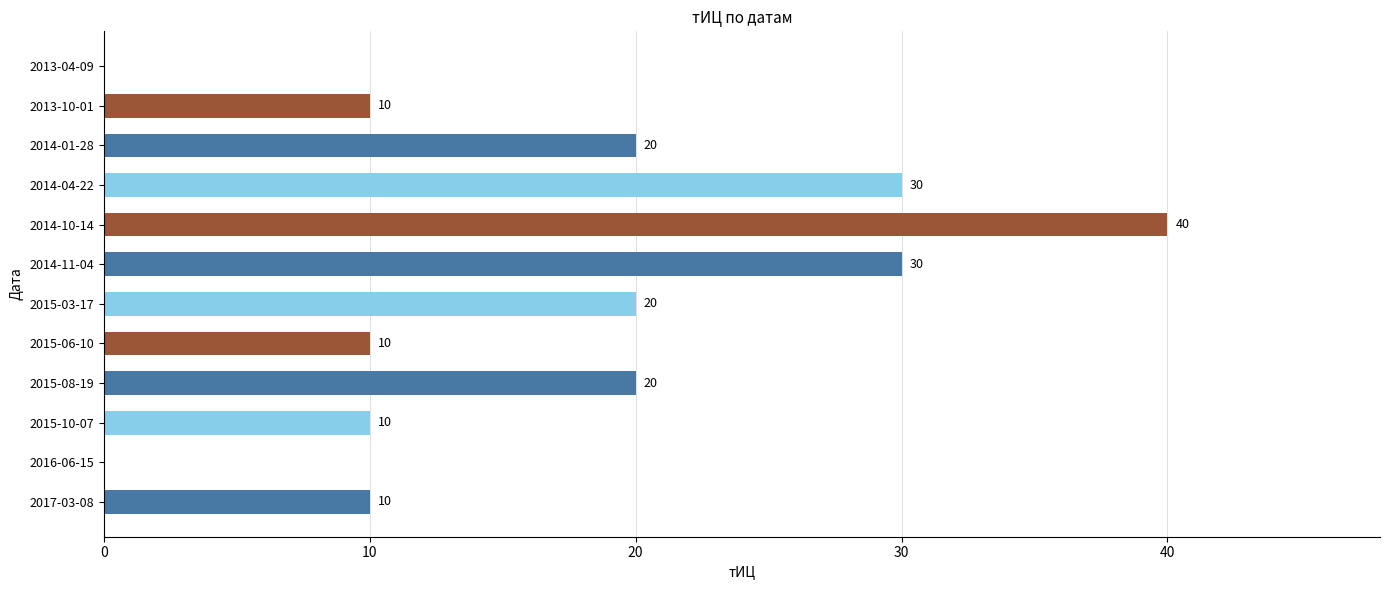

True or false: the data shows 8 at 2015-08-19.

False